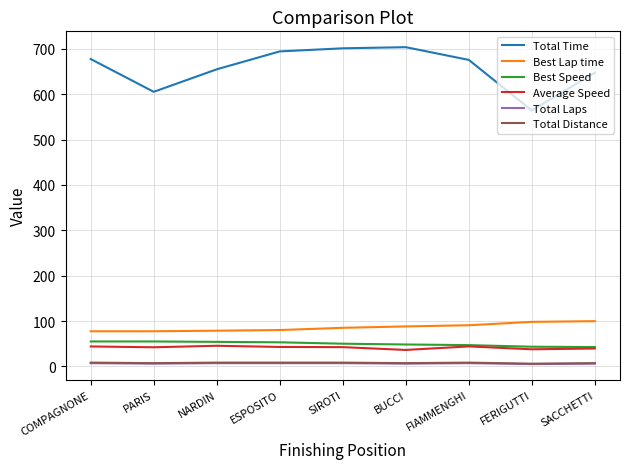

Which series has the largest total across all categories?

Total Time